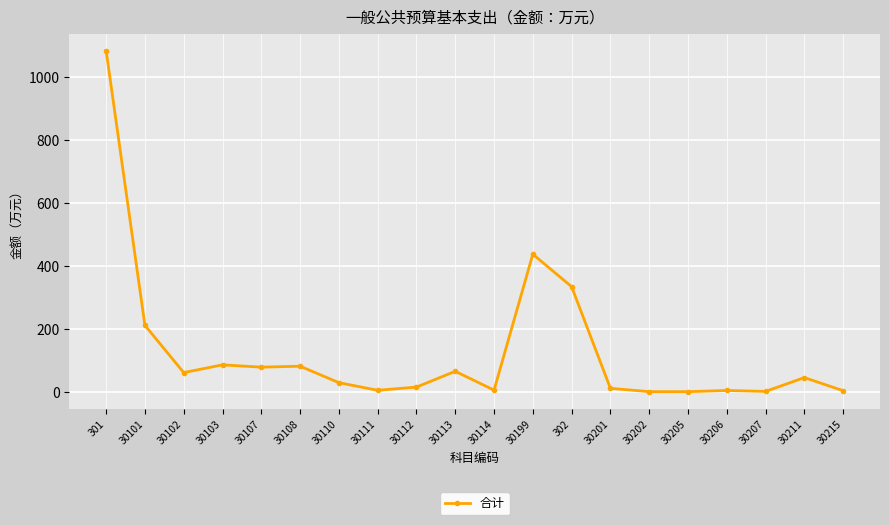

What position from the left is 30108?

6